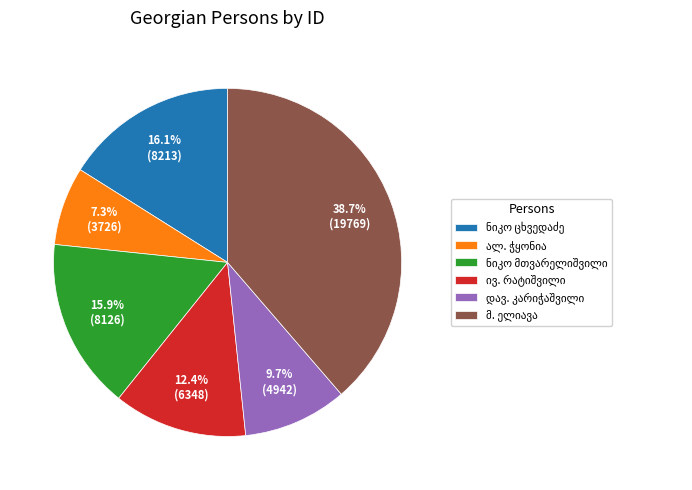

To the nearest percent, what is the average slice percentage?

17%